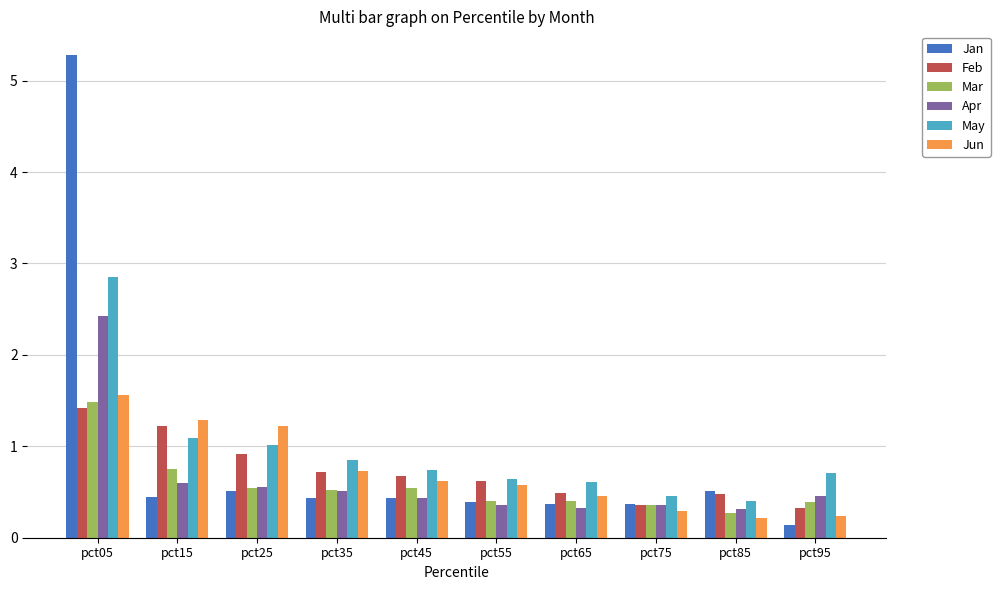

Read the Jun value at pct75.

0.3